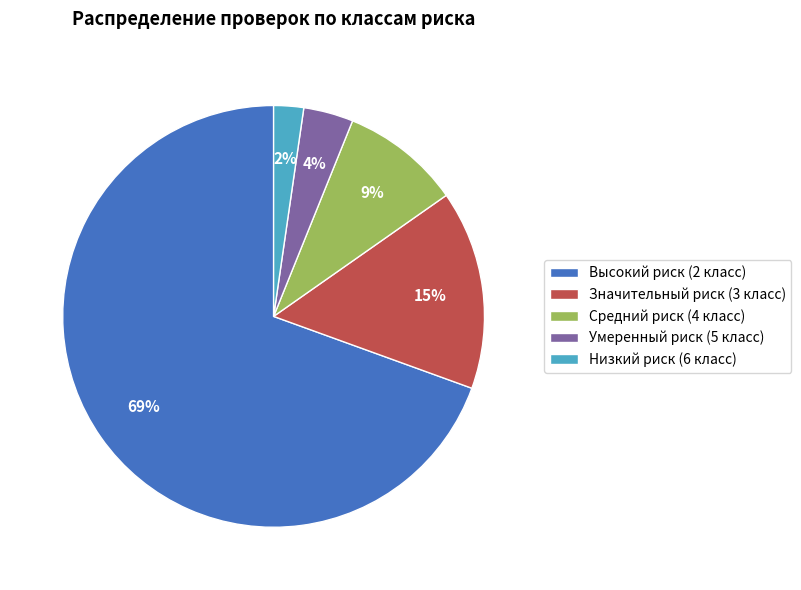

What is the largest slice in the pie chart?

Высокий риск (2 класс)